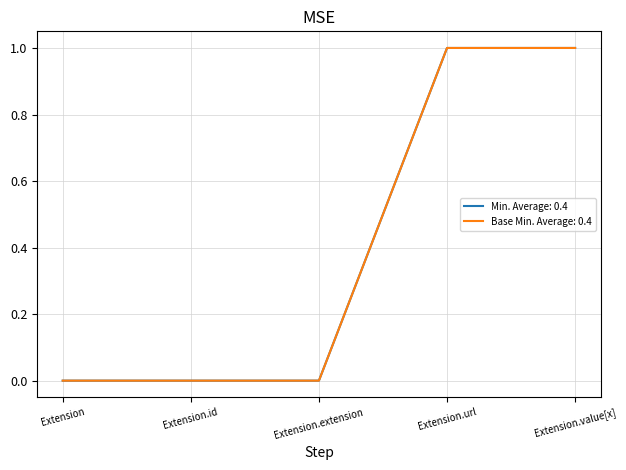

Does the chart have visible grid lines?

Yes